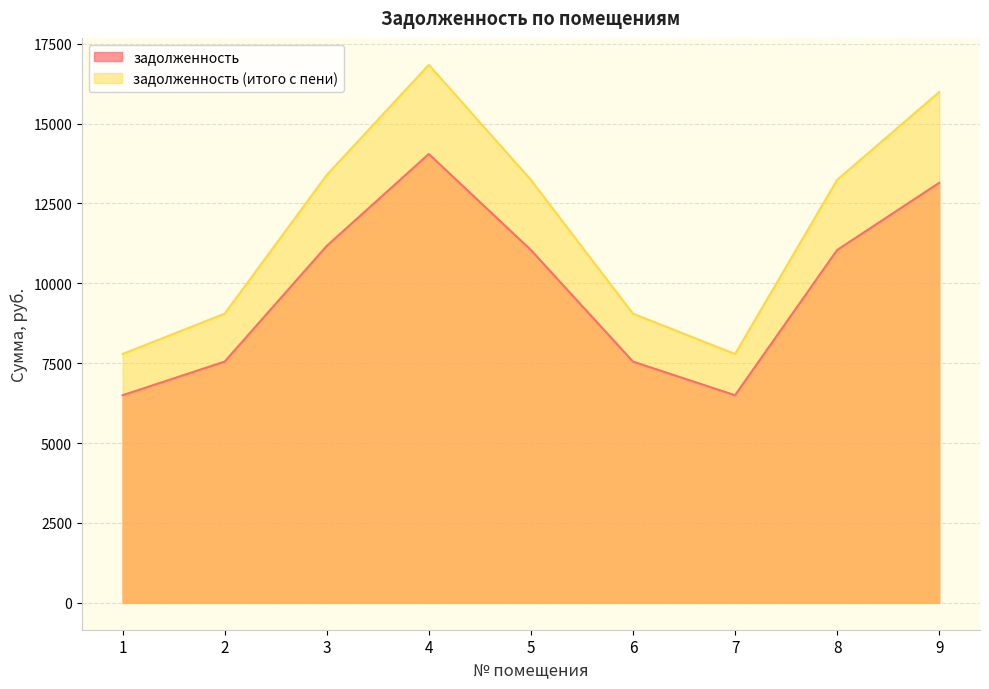

At how many categories does at least one series exceed 11630?

5